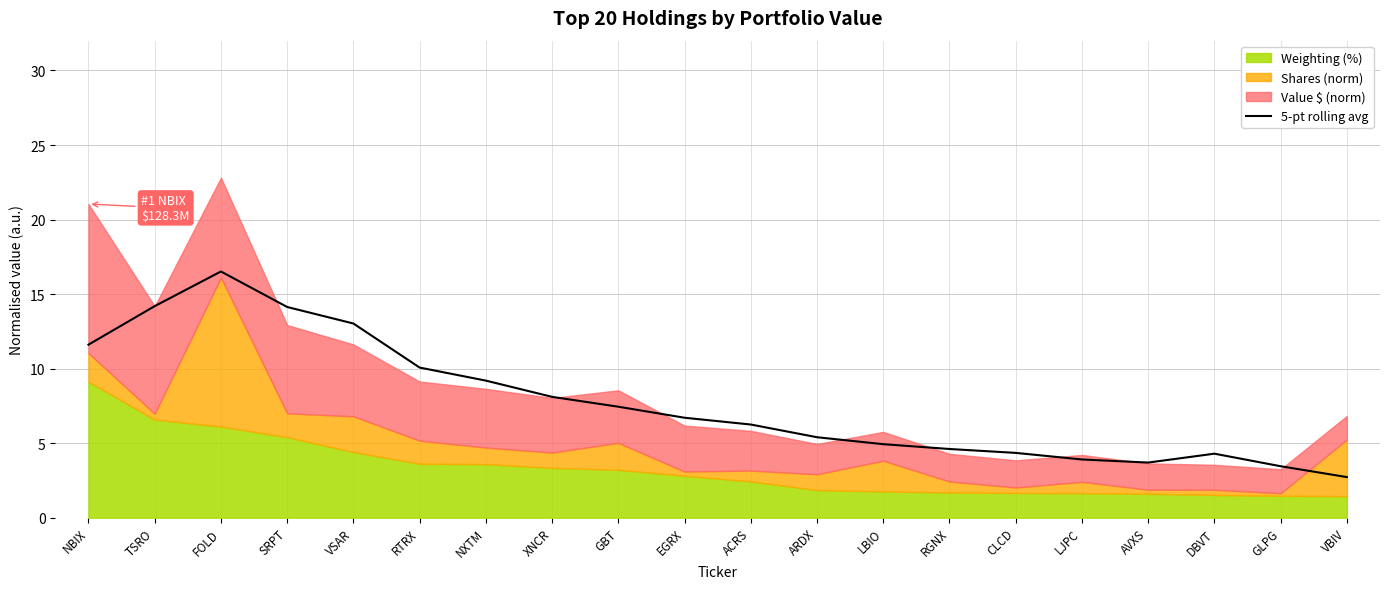

At which label does the data first exceed 6?

NBIX